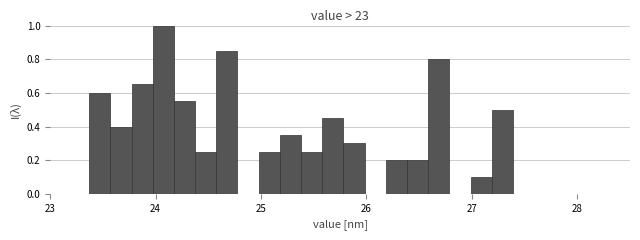

Read against the x-axis, roughly where is the centre of the tallest bar?

24.1